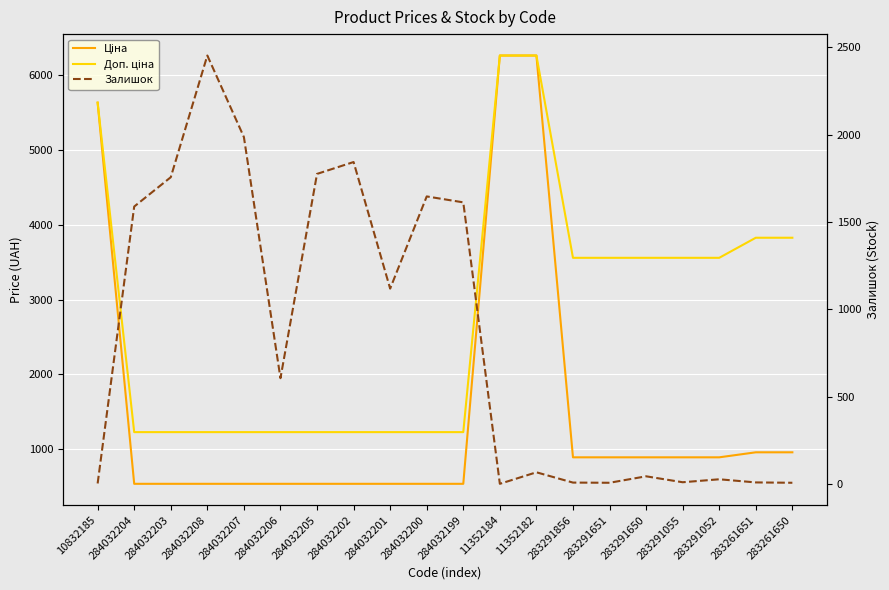

What position from the right is 284032204?

19